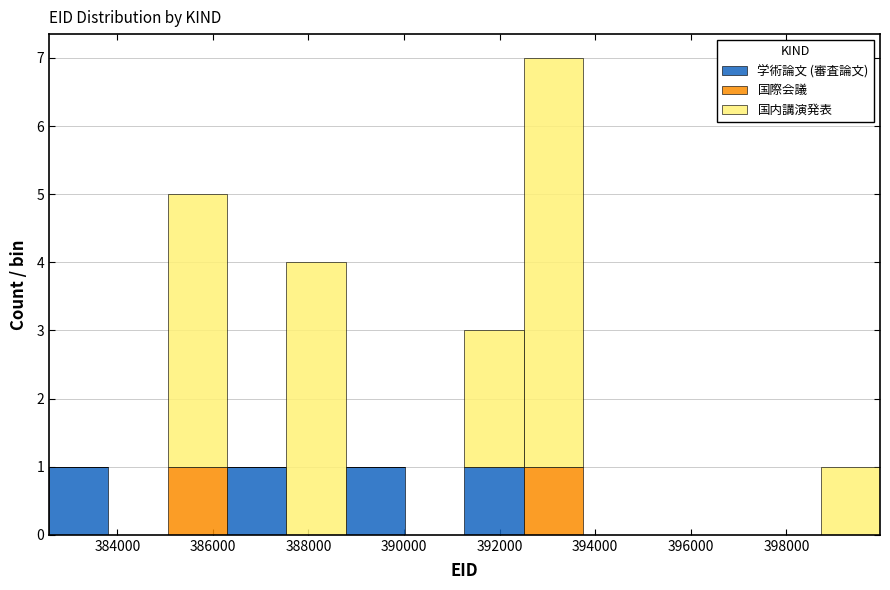

Which range on the x-axis has the tallest stacked bar (by total height)?

392600 to 393800